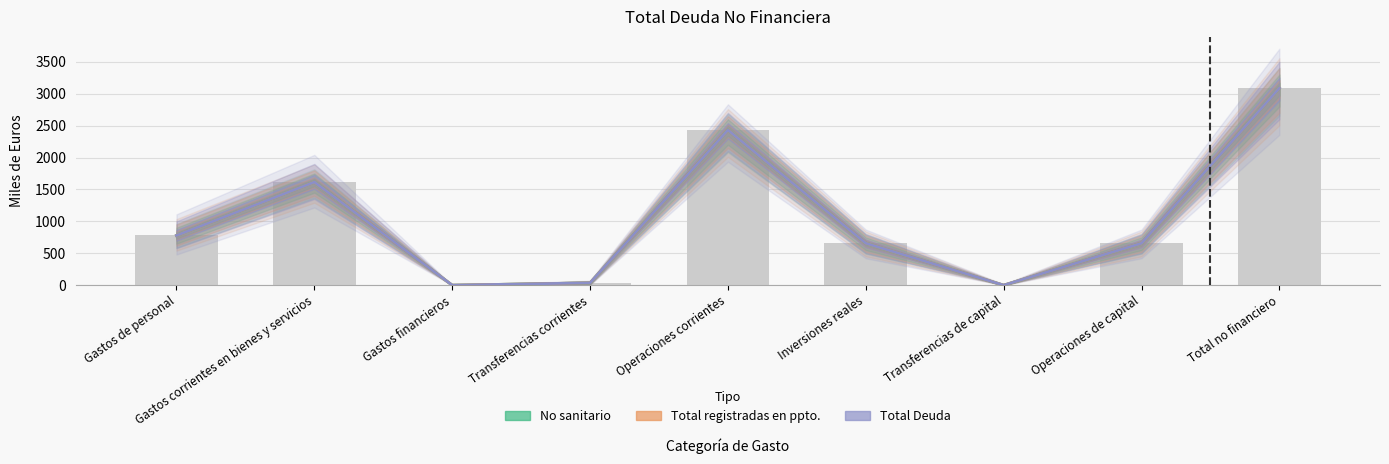

What position from the right is Gastos corrientes en bienes y servicios?

8